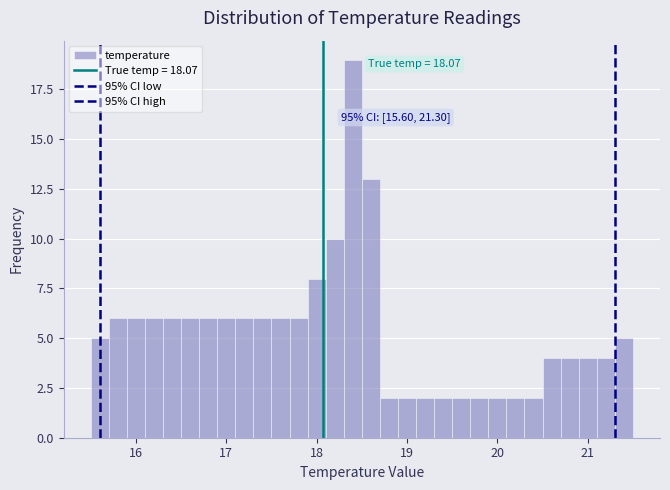

Read against the x-axis, roughly where is the centre of the tallest bar?

18.4